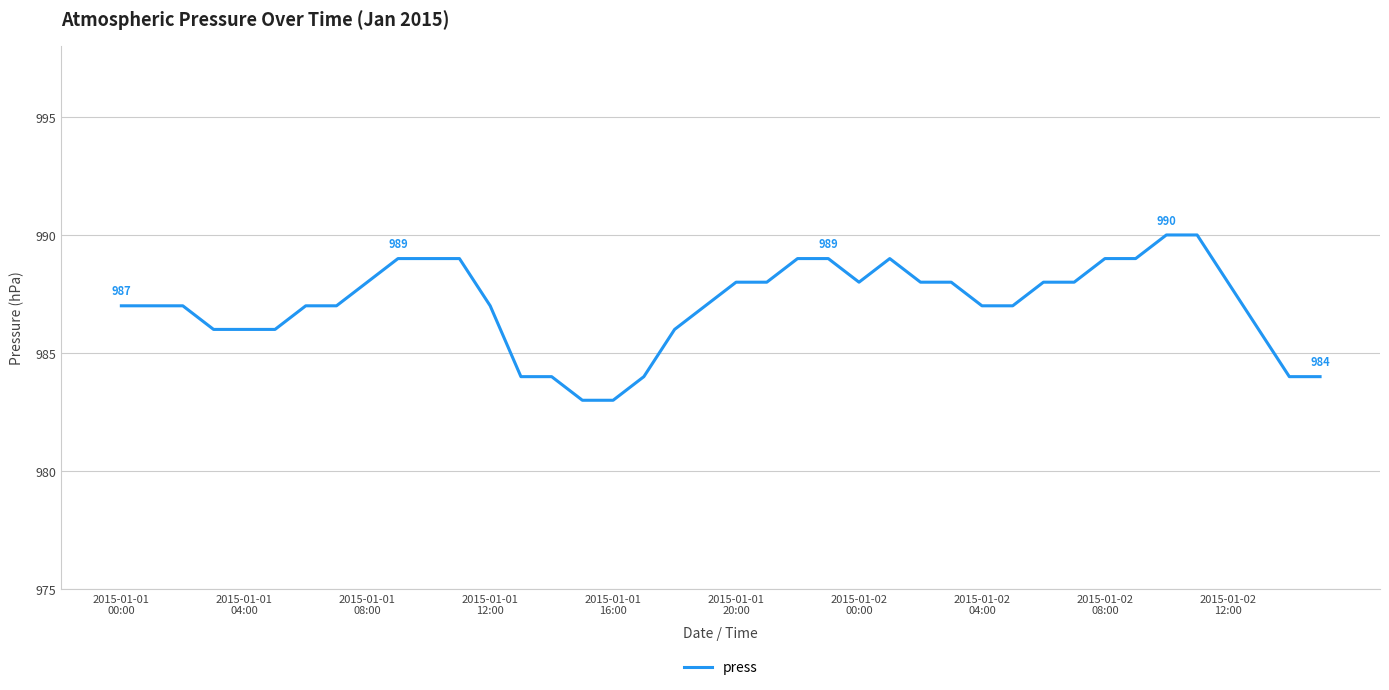

What is the minimum value shown in the chart?

983